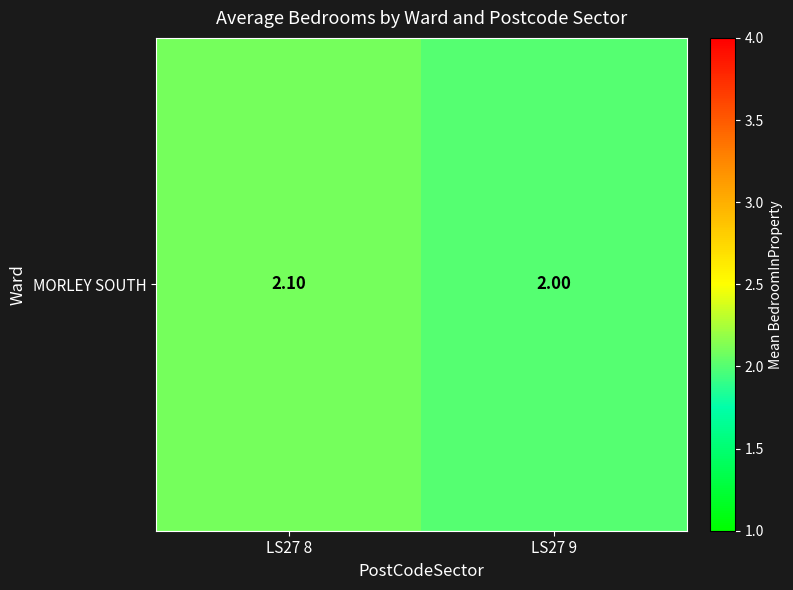

Between LS27 9 and LS27 8, which is larger?

LS27 8